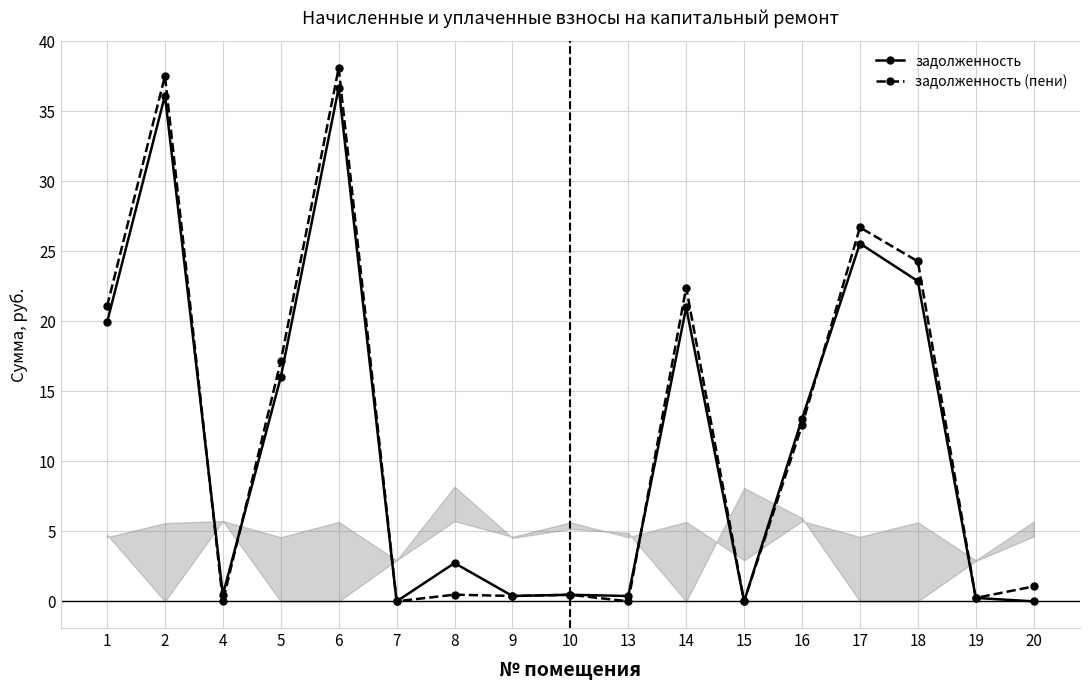

At which label does задолженность (пени) first exceed 1?

1